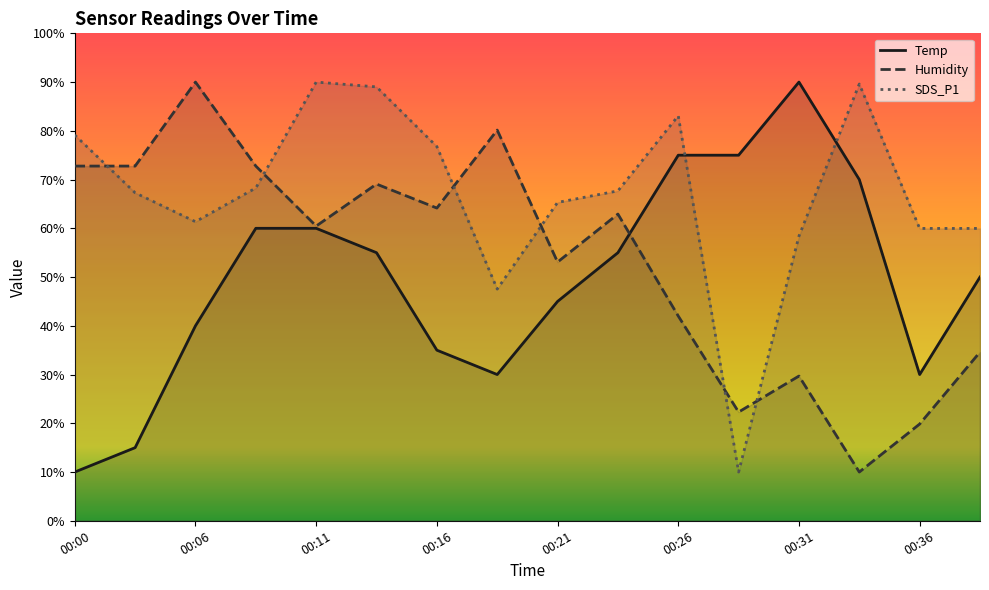

True or false: Temp has more than 2 points higher than both neighbors.

False